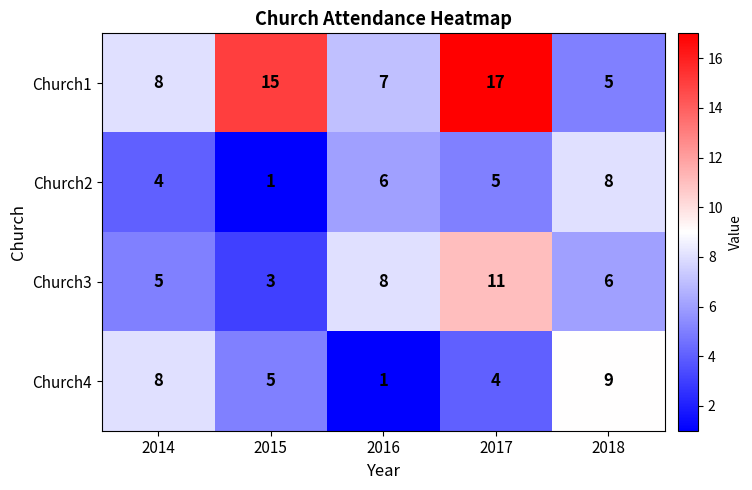

What is the greatest value displayed?

17